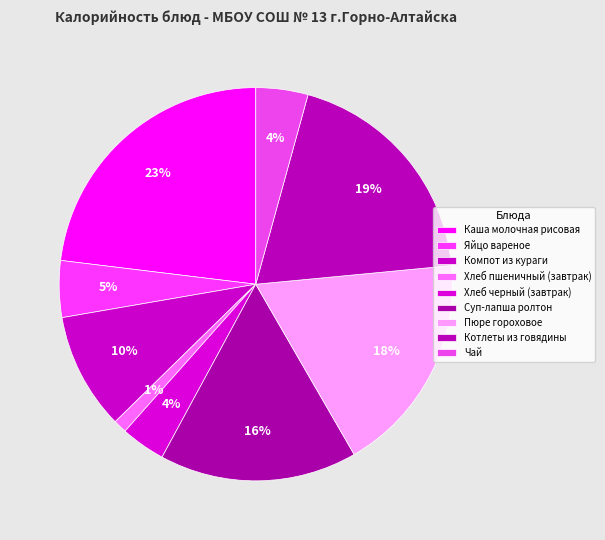

How many slices are in this pie chart?

9